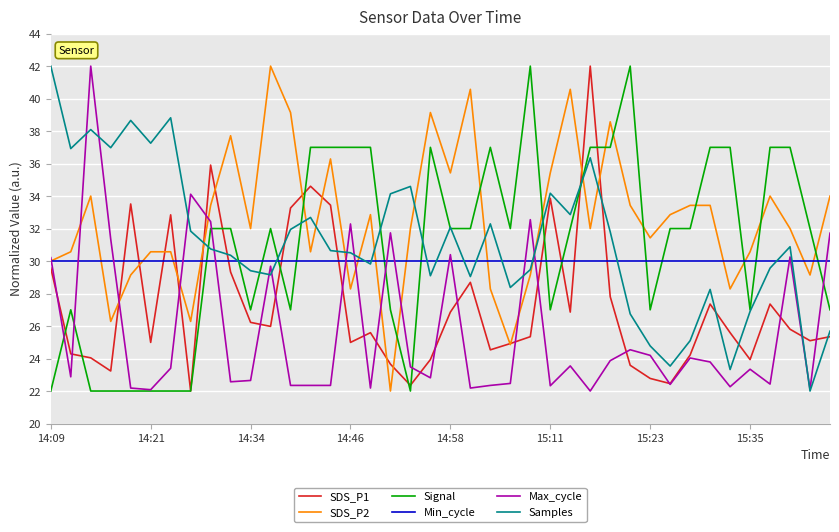

What is the highest value of the SDS_P1 series?

42.0